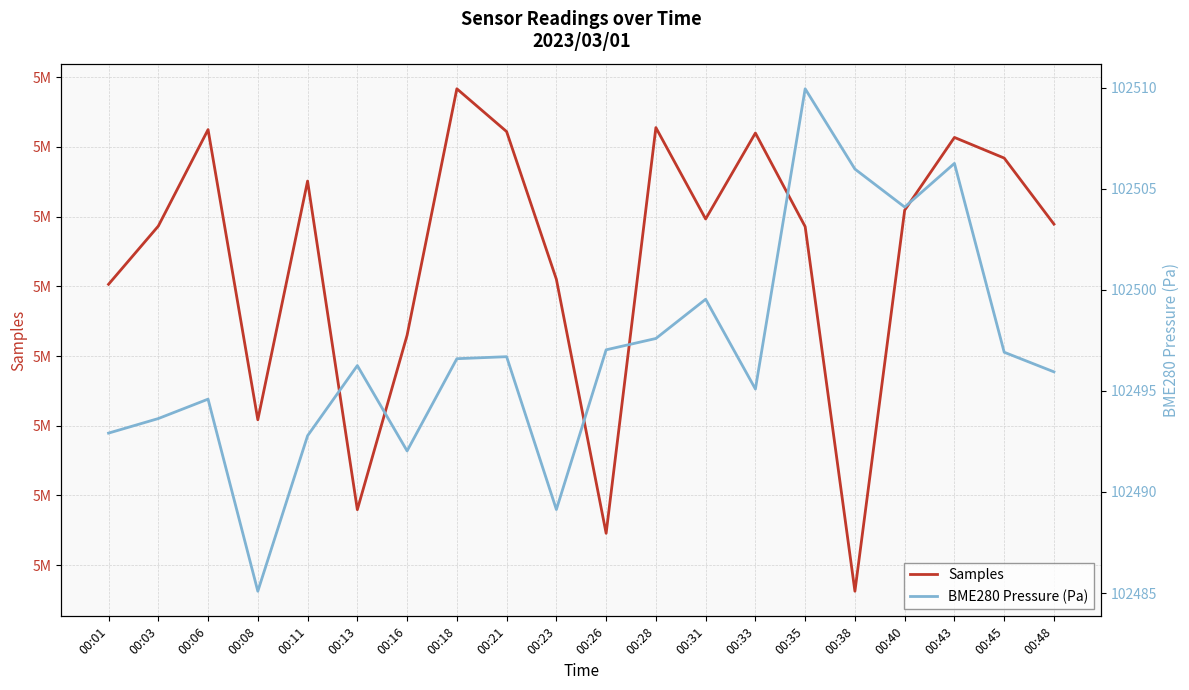

Reading left to right, transcribe all the data shown in this chart.

Samples: 5043030.0	5043865.0	5045249.0	5041086.0	5044511.0	5039796.0	5042299.0	5045835.0	5045221.0	5043102.0	5039457.0	5045278.0	5043967.0	5045200.0	5043857.0	5038626.0	5044093.0	5045137.0	5044841.0	5043893.0
BME280 Pressure (Pa): 102492.9	102493.6	102494.6	102485.1	102492.8	102496.2	102492.0	102496.6	102496.7	102489.1	102497.0	102497.6	102499.5	102495.1	102509.9	102506.0	102504.1	102506.2	102496.9	102495.9